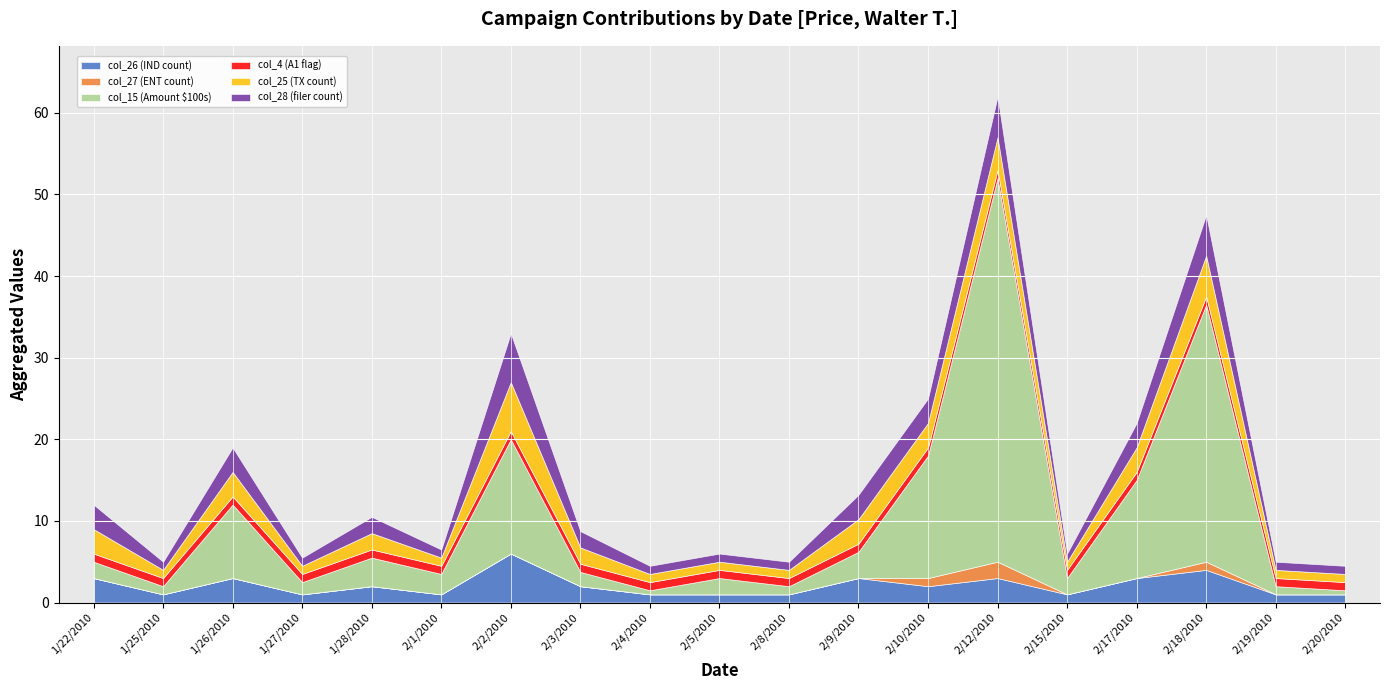

How many data points in col_25 (TX count) are above 2?

8